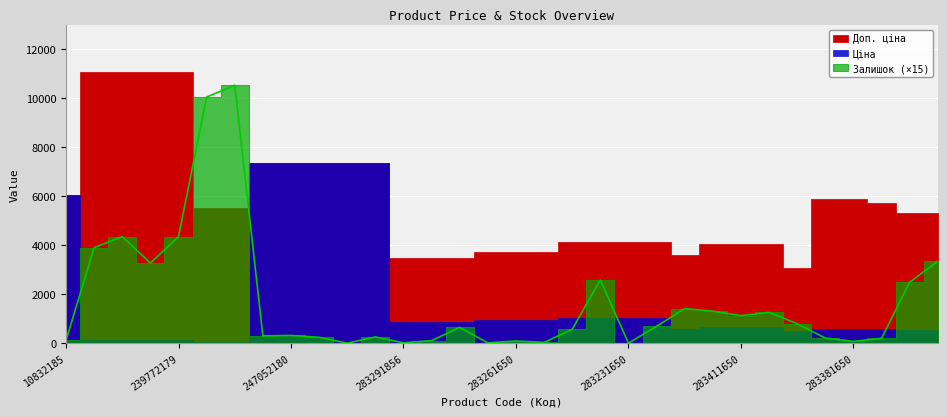

At which category is the sum across all series the highest?

247052180